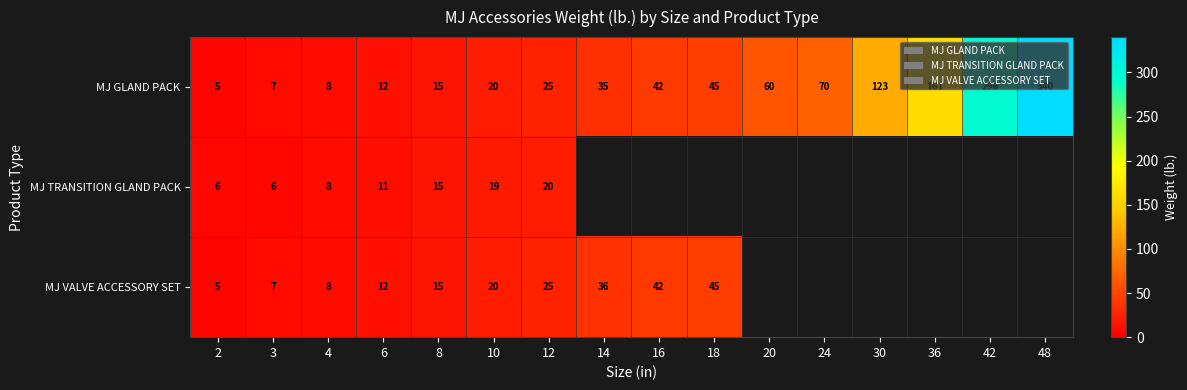

List the labels in order of MJ GLAND PACK value, largest first.

48, 42, 36, 30, 24, 20, 18, 16, 14, 12, 10, 8, 6, 4, 3, 2